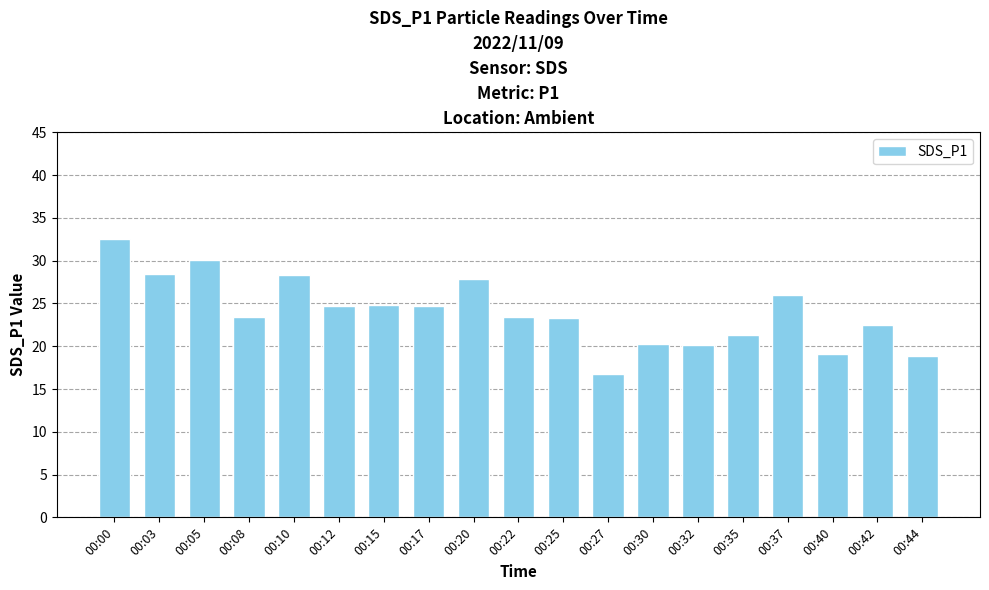

How many bars are there in total?

19